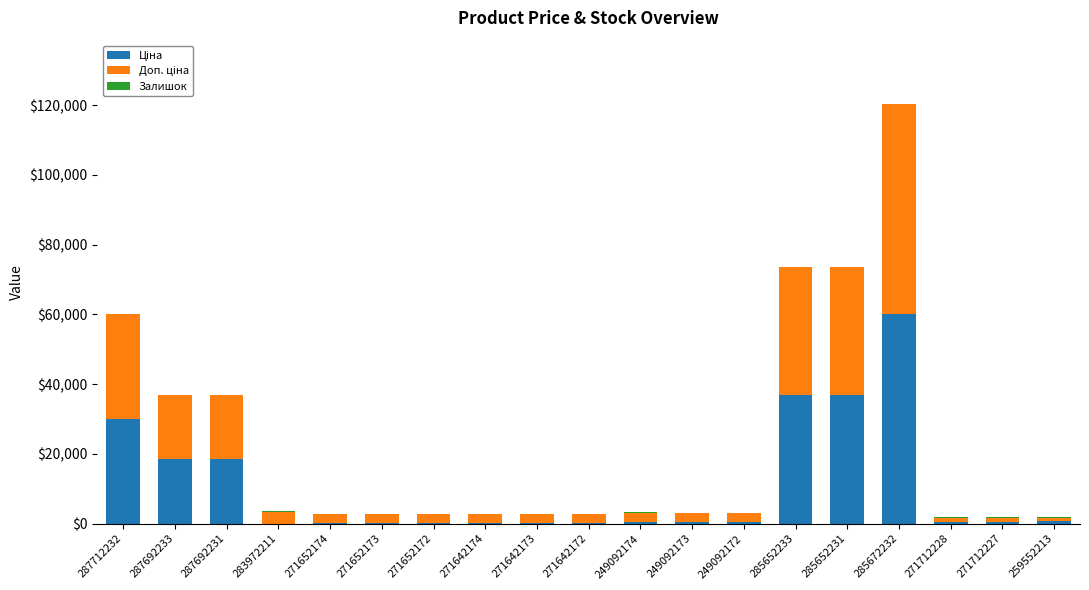

At which category is the sum across all series the highest?

285672232